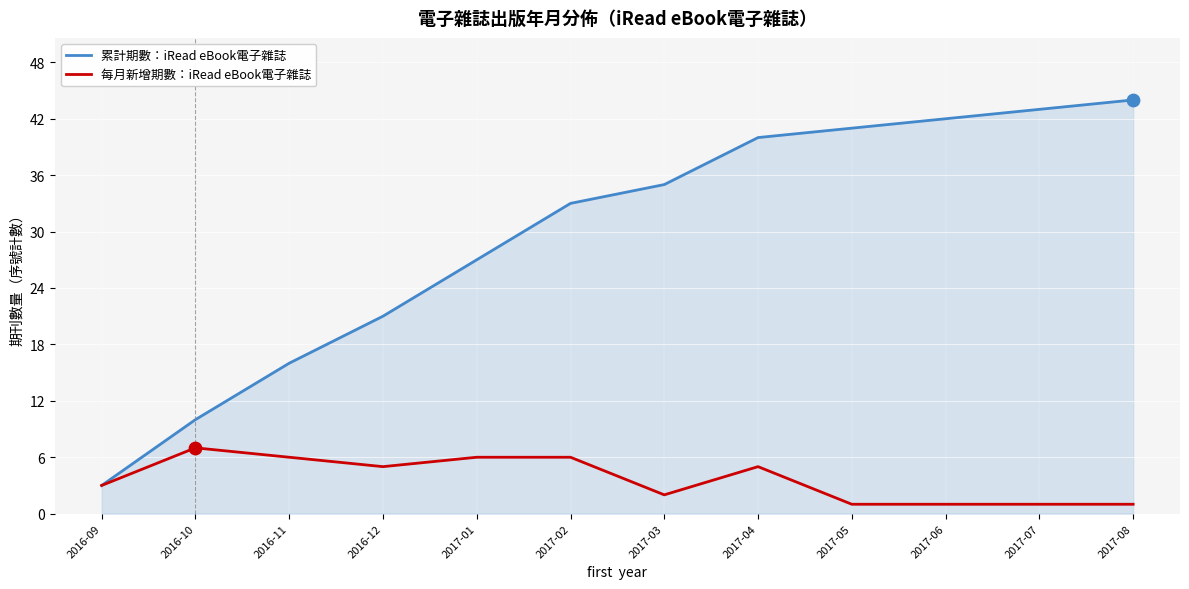

Is the value of 每月新增期數：iRead eBook電子雜誌 at 2017-06 greater than the value of 累計期數：iRead eBook電子雜誌 at 2017-01?

No